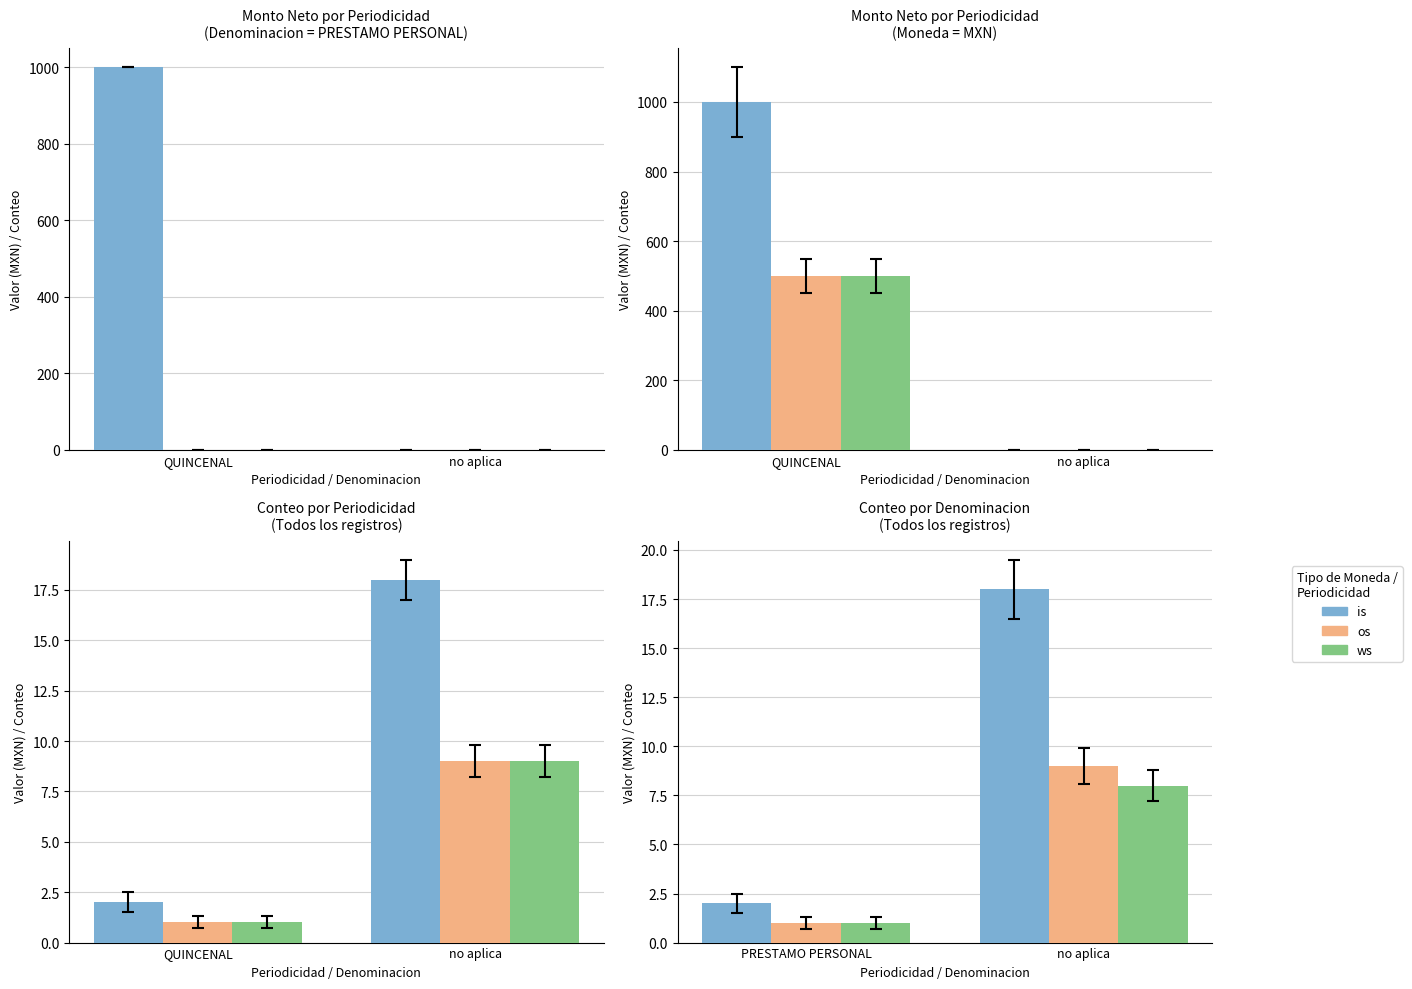

What are all the series names shown in the legend?

is, os, ws